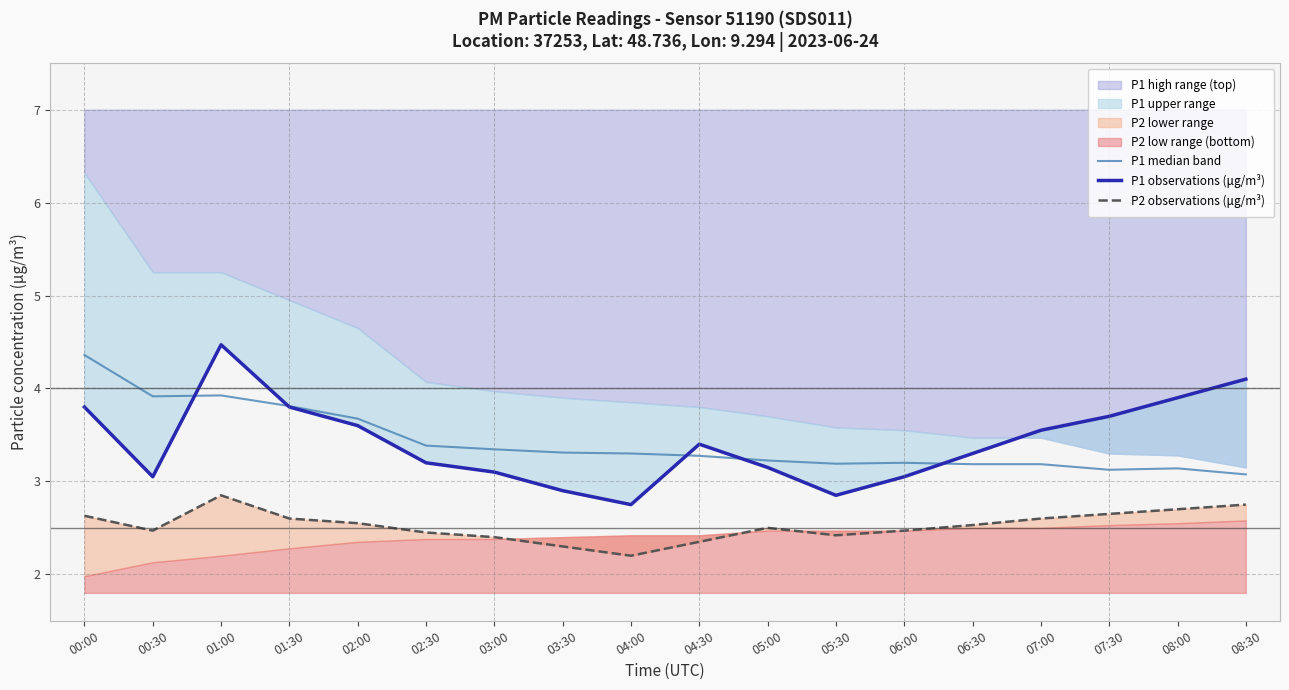

What is the difference between the highest and lowest values at 07:30?

1.1